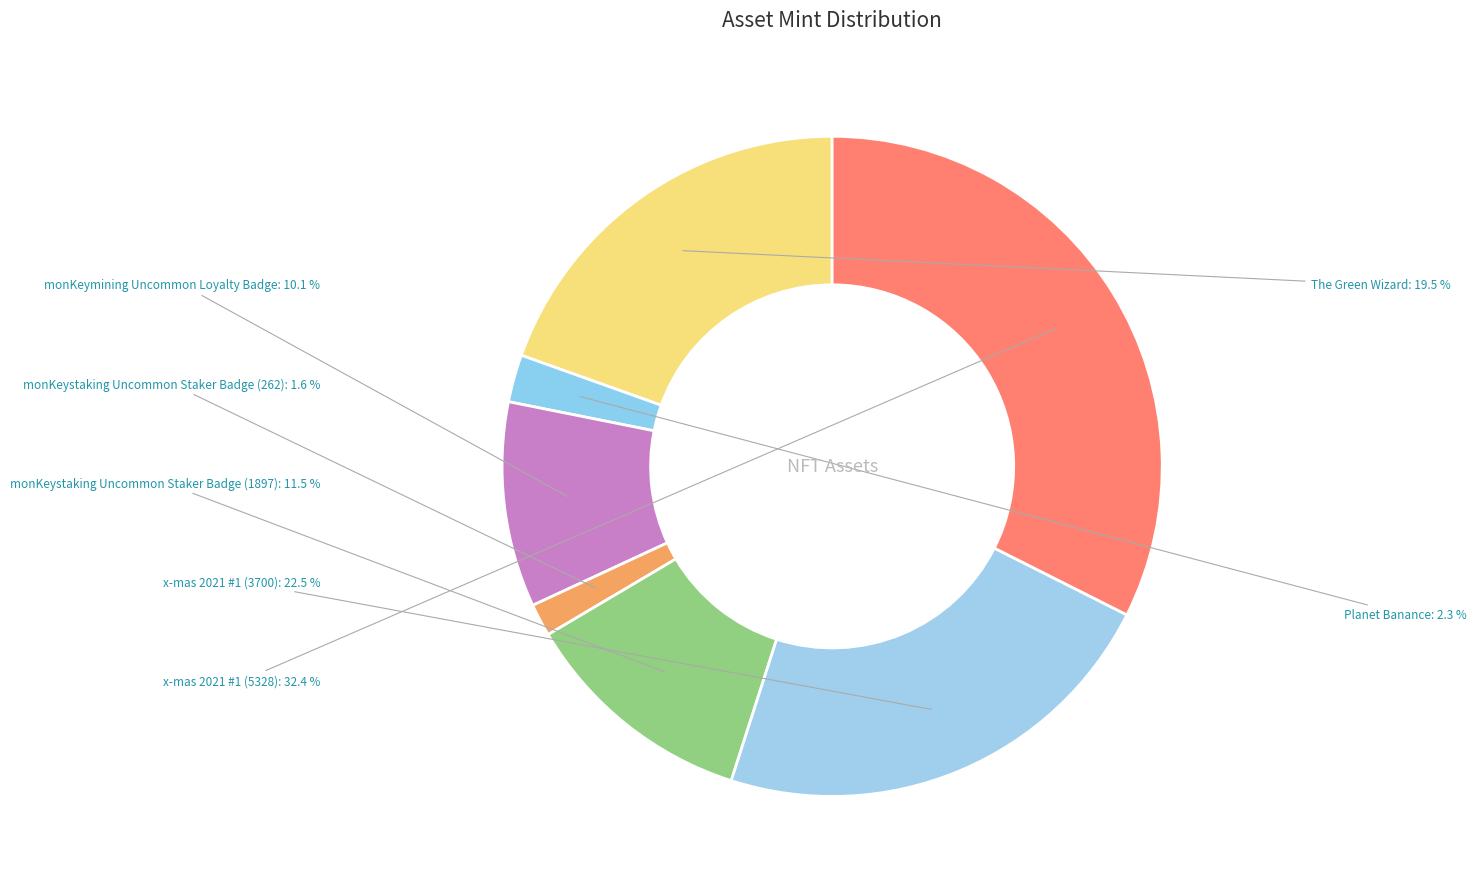

Between Planet Banance and monKeymining Uncommon Loyalty Badge, which is larger?

monKeymining Uncommon Loyalty Badge